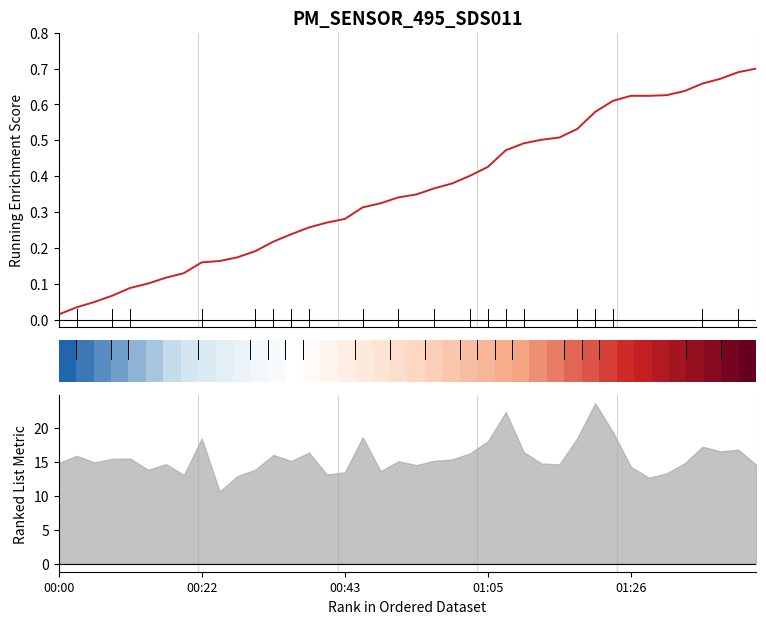

What is the label of the 10th point from the right?

30